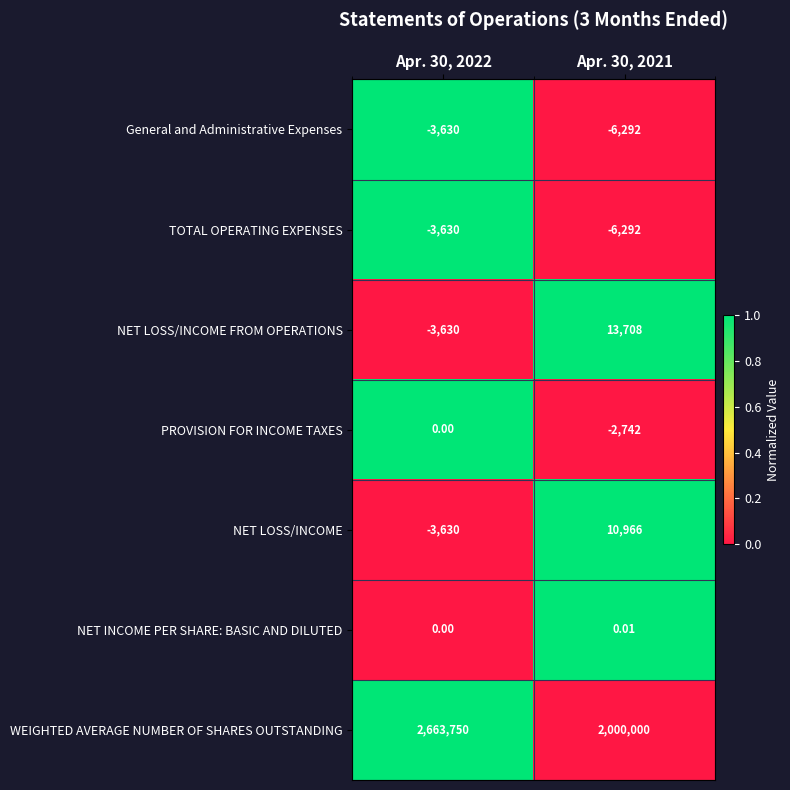

Which series has the widest spread of values?

WEIGHTED AVERAGE NUMBER OF SHARES OUTSTANDING